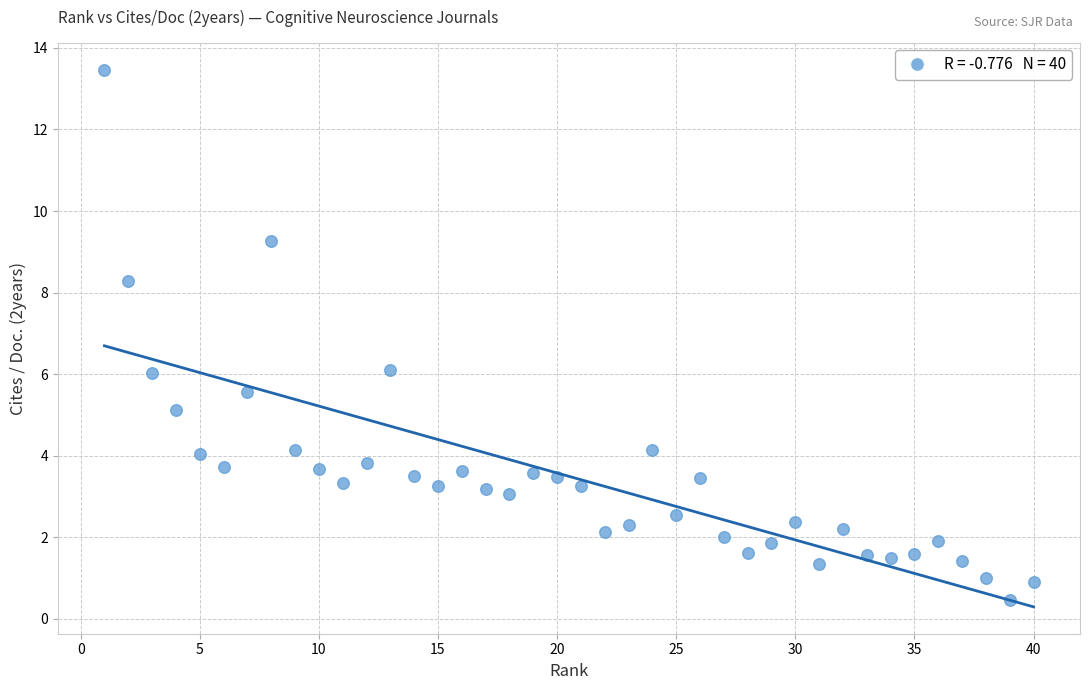

What is the range of Y values (max minus min)?

13.0